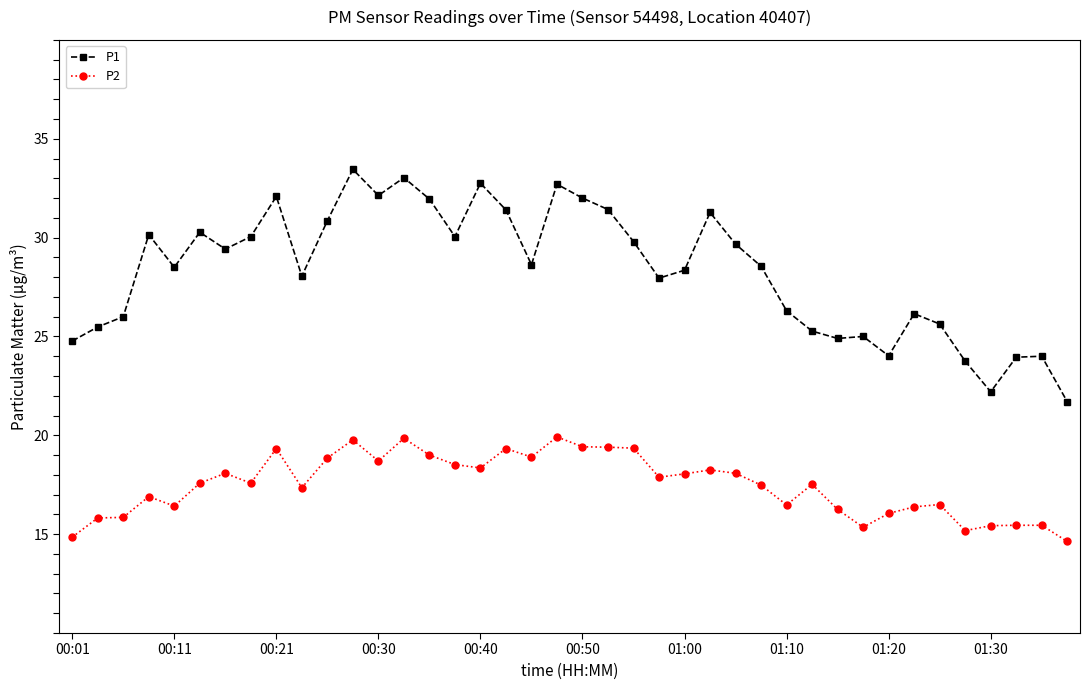

Rank the series by their average value, from highest to lowest.

P1, P2